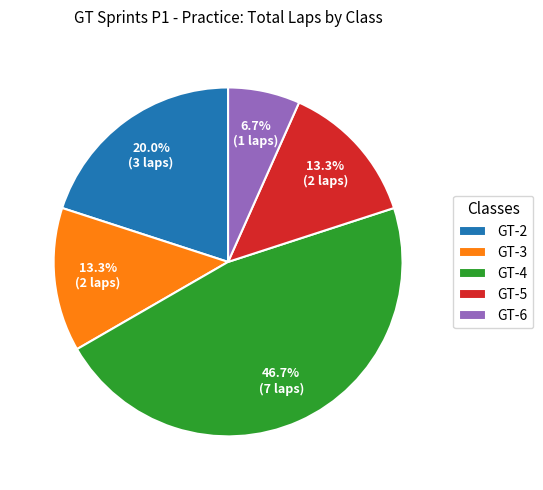

To the nearest percent, what percentage of the pie is GT-2?

20%